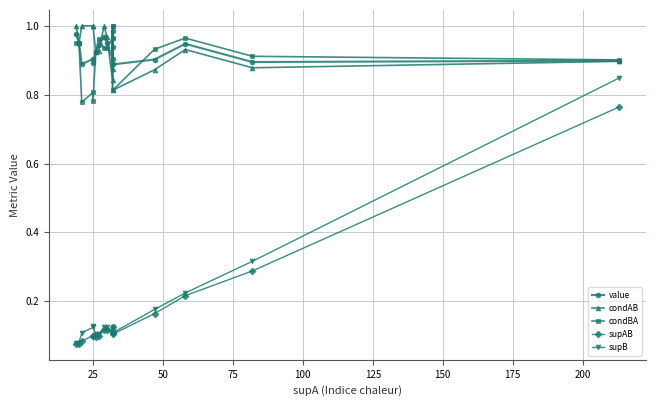

Which series has the largest range (max minus min)?

supB